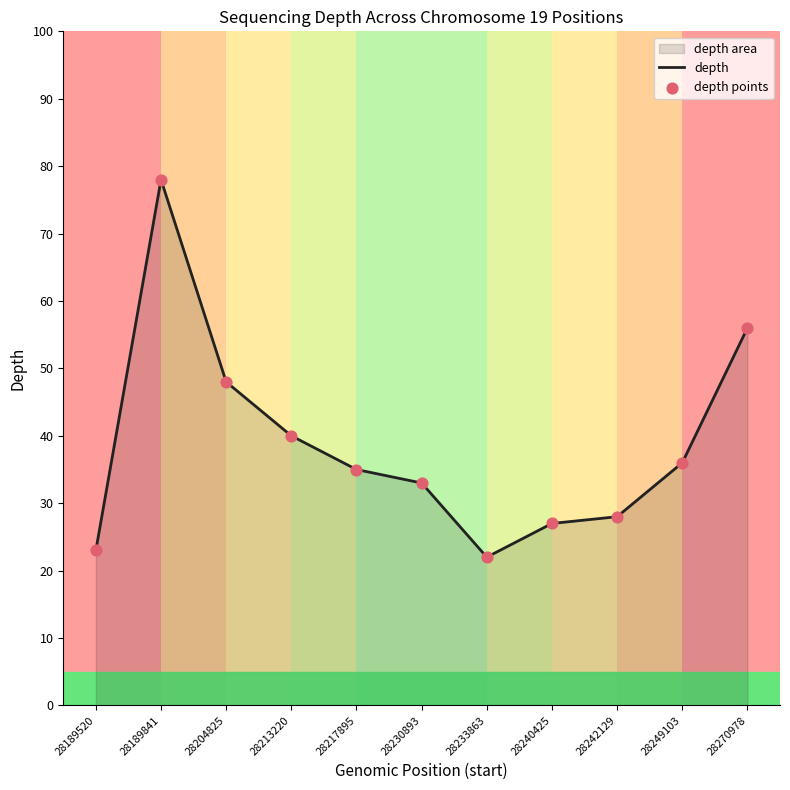

At how many categories does at least one series exceed 34?

6